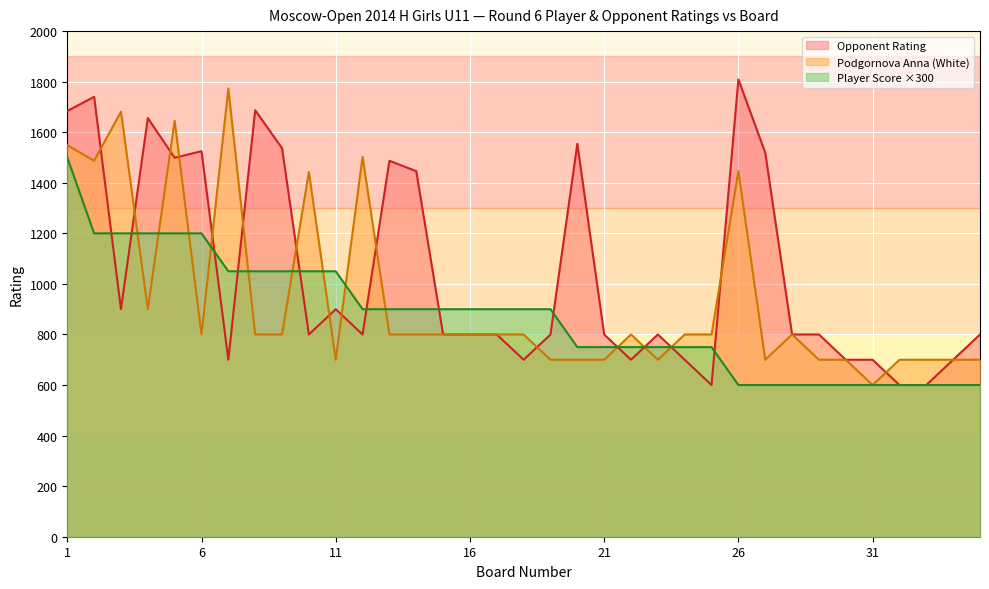

Reading right to left, extract all data points from this chart.

Podgornova Anna: 700	700	700	700	600	700	700	800	700	1446	800	800	700	800	700	700	700	800	800	800	800	800	800	1502	700	1443	800	800	1773	800	1645	900	1681	1487	1549
Opponent Rating: 800	700	600	600	700	700	800	800	1519	1809	600	700	800	700	800	1554	800	700	800	800	800	1446	1487	800	900	800	1537	1687	700	1525	1499	1656	900	1740	1684
Player Score: 600	600	600	600	600	600	600	600	600	600	750	750	750	750	750	750	900	900	900	900	900	900	900	900	1050	1050	1050	1050	1050	1200	1200	1200	1200	1200	1500